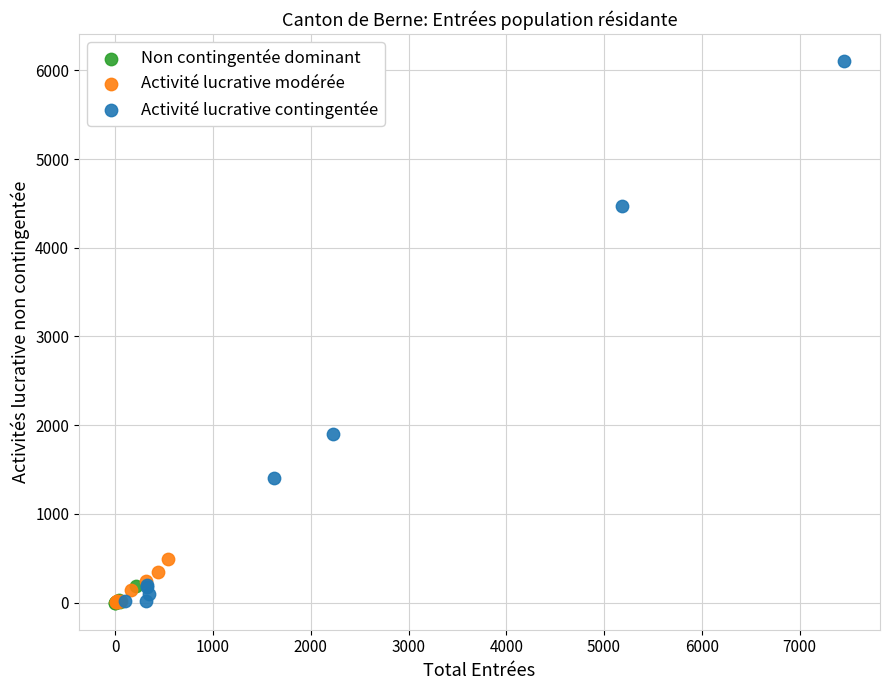

What are all the series names shown in the legend?

Non contingentée dominant, Activité lucrative modérée, Activité lucrative contingentée